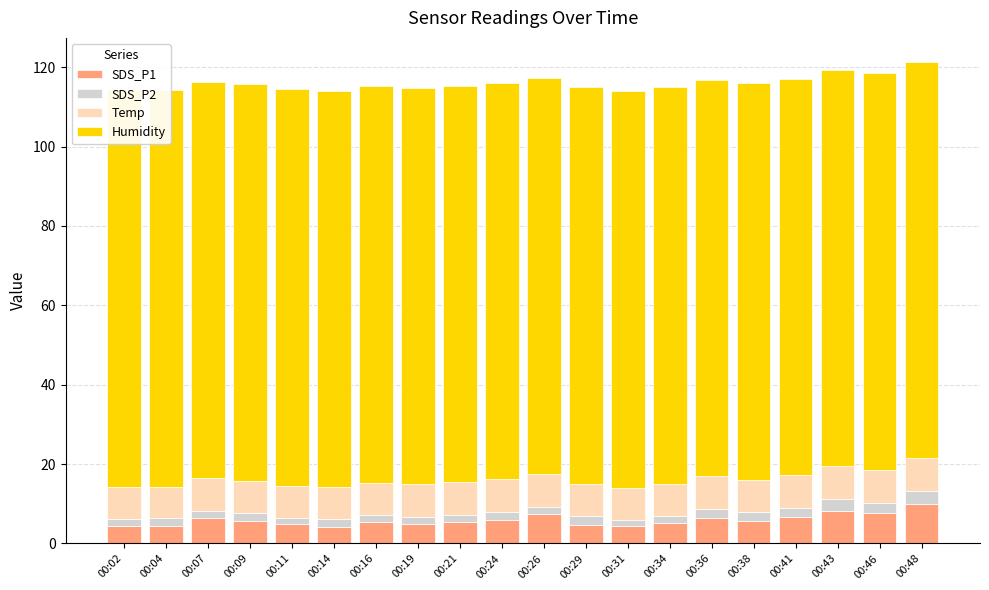

Rank the categories by SDS_P1 value from lowest to highest.

00:14, 00:31, 00:02, 00:04, 00:29, 00:11, 00:19, 00:34, 00:16, 00:21, 00:38, 00:09, 00:24, 00:36, 00:07, 00:41, 00:26, 00:46, 00:43, 00:48